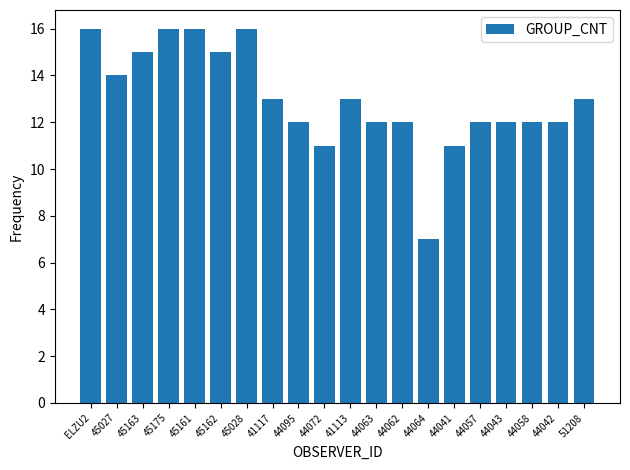

Count the values in the range 12 to 15.

13